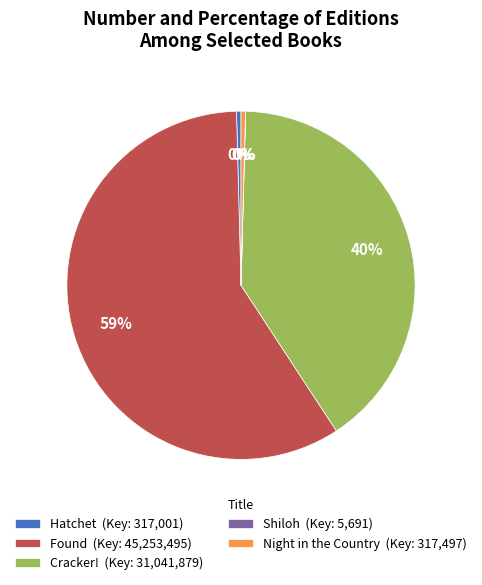

Is it true that Found is 66% of the pie?

False